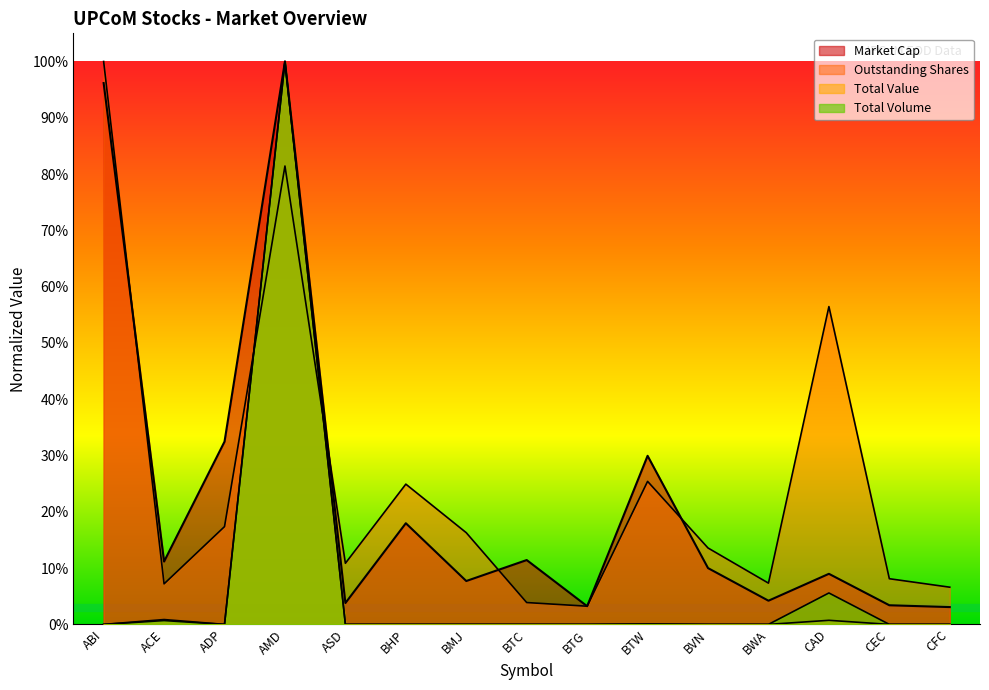

Which category has the highest value across all series?

AMD